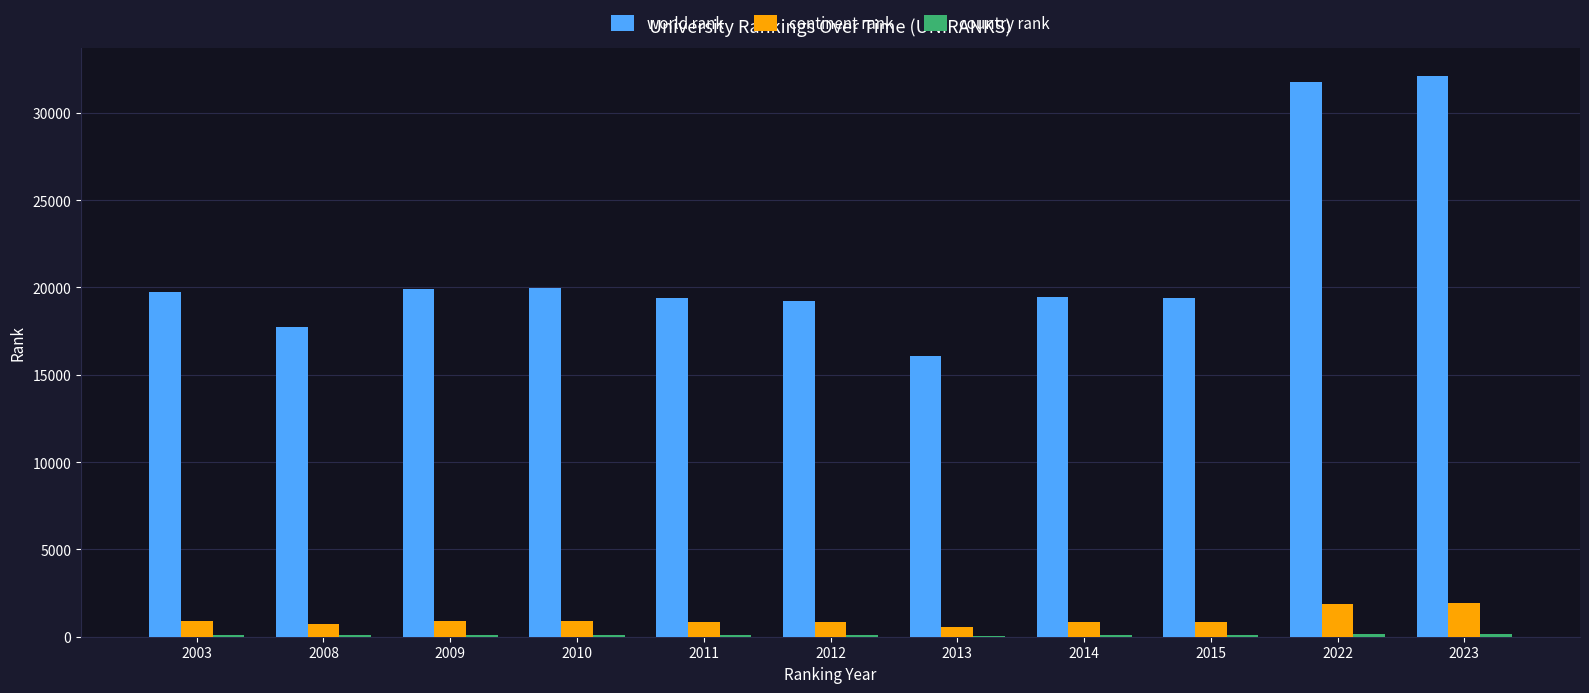

What is the maximum value for world rank?

32077